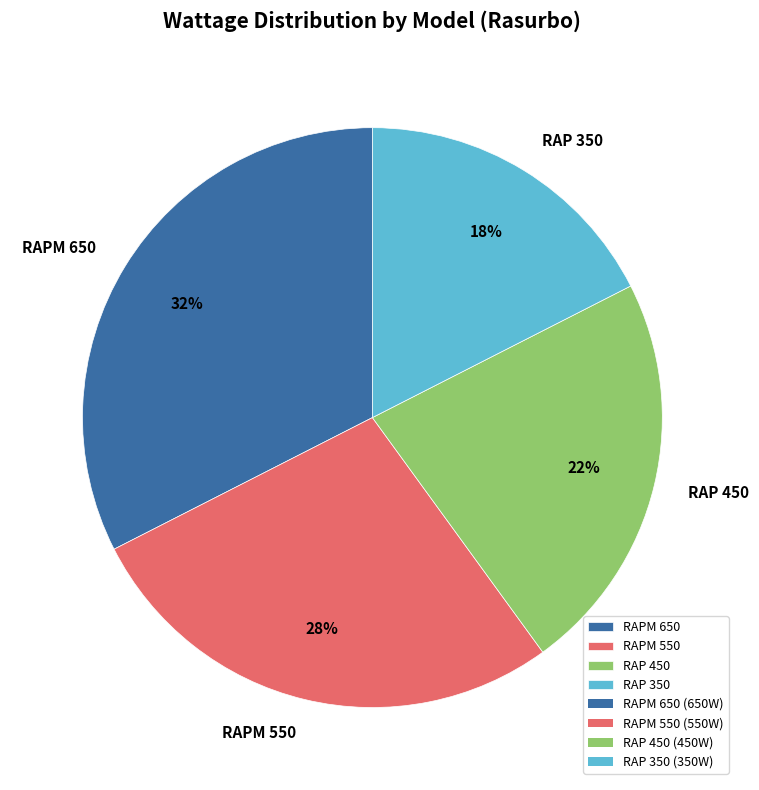

Rank the categories by value from highest to lowest.

RAPM 650, RAPM 550, RAP 450, RAP 350